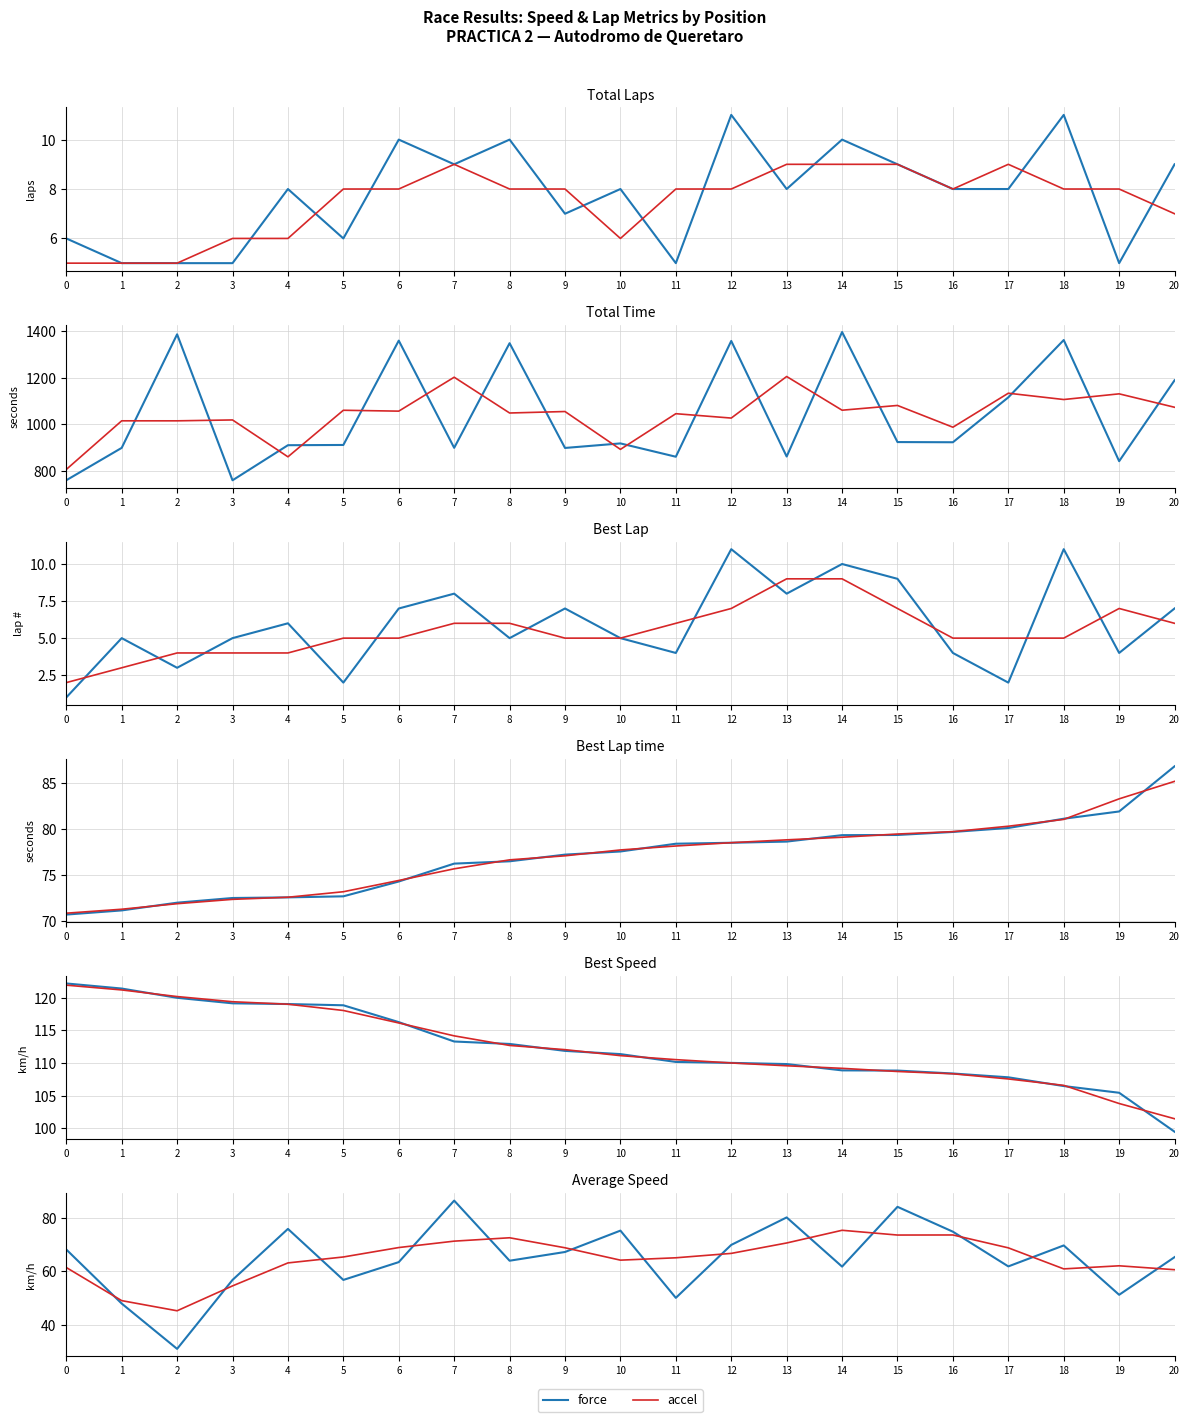

What are all the series names shown in the legend?

force, accel